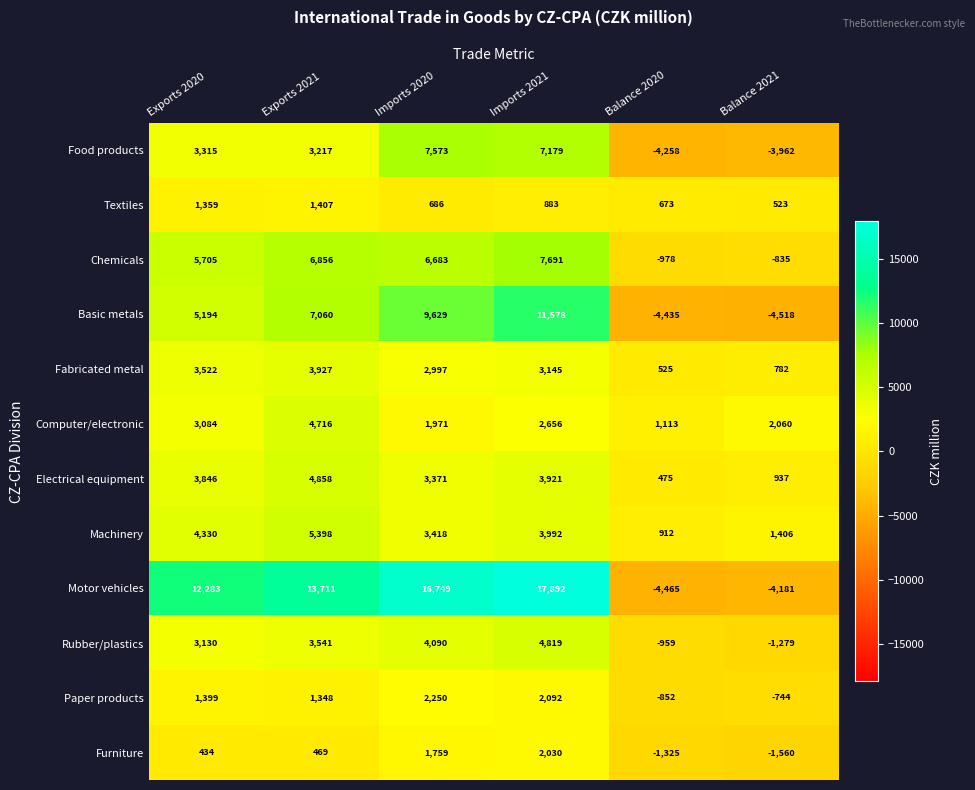

Rank the series at Balance 2021 from lowest to highest value.

Basic metals, Motor vehicles, Food products, Furniture, Rubber/plastics, Chemicals, Paper products, Textiles, Fabricated metal, Electrical equipment, Machinery, Computer/electronic